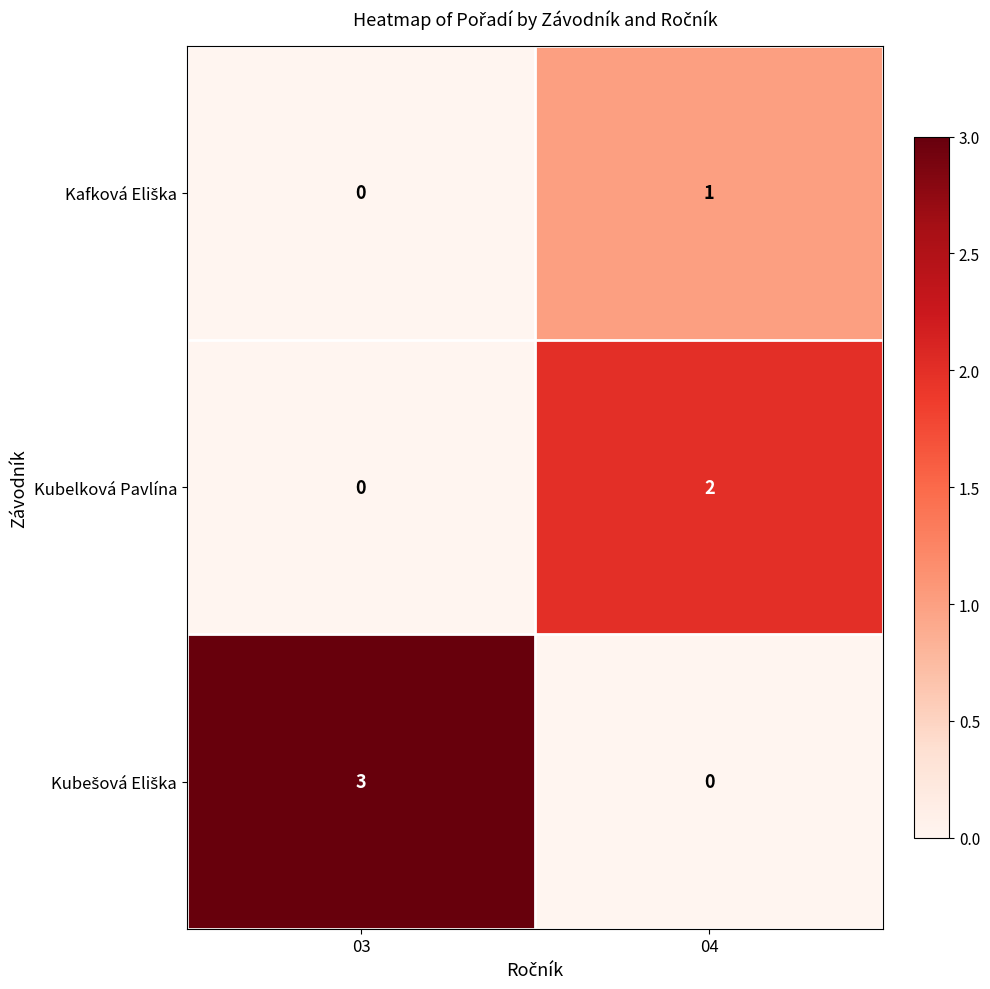

Which category has the highest value across all series?

03